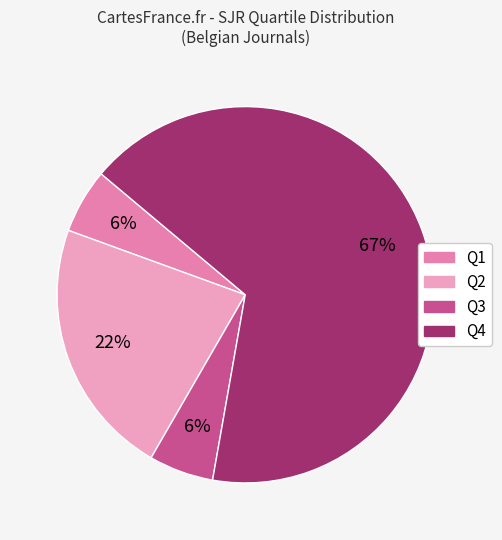

To the nearest percent, what percentage of the pie is Q1?

6%